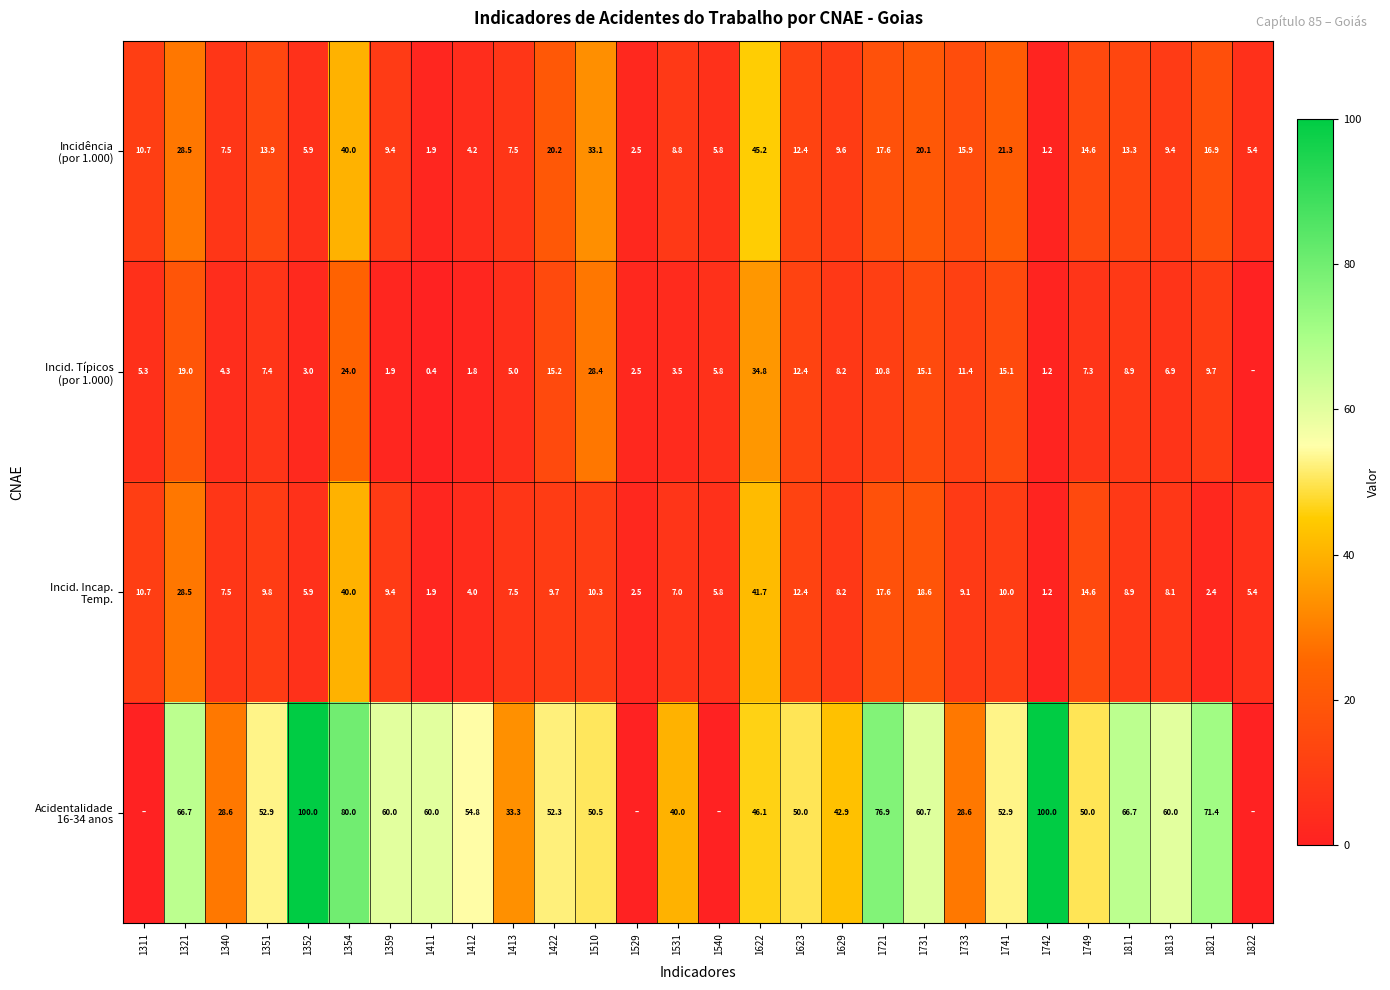

What is the spread (max minus min) of values at 1352?

97.0